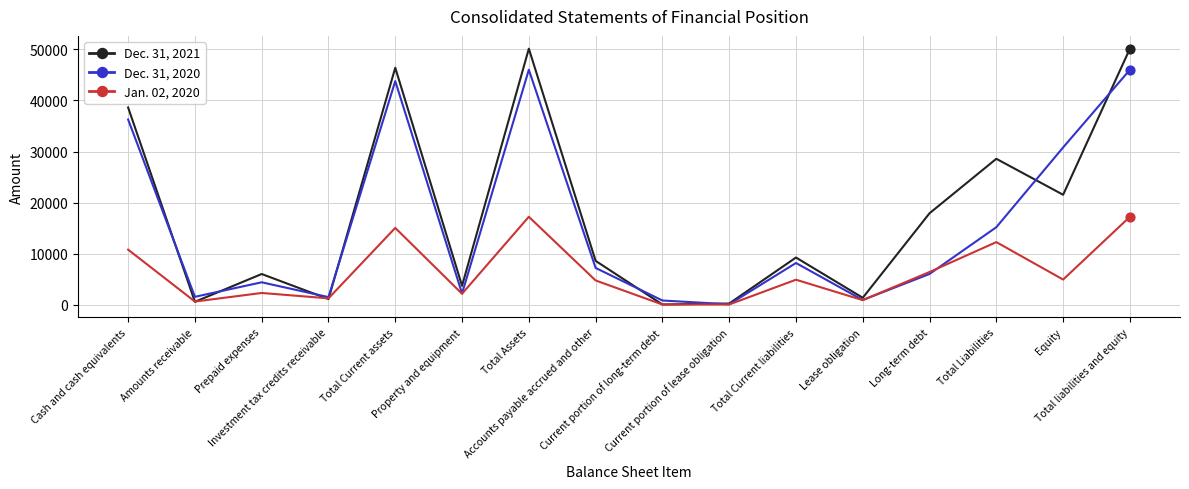

What are all the series names shown in the legend?

Dec. 31, 2021, Dec. 31, 2020, Jan. 02, 2020